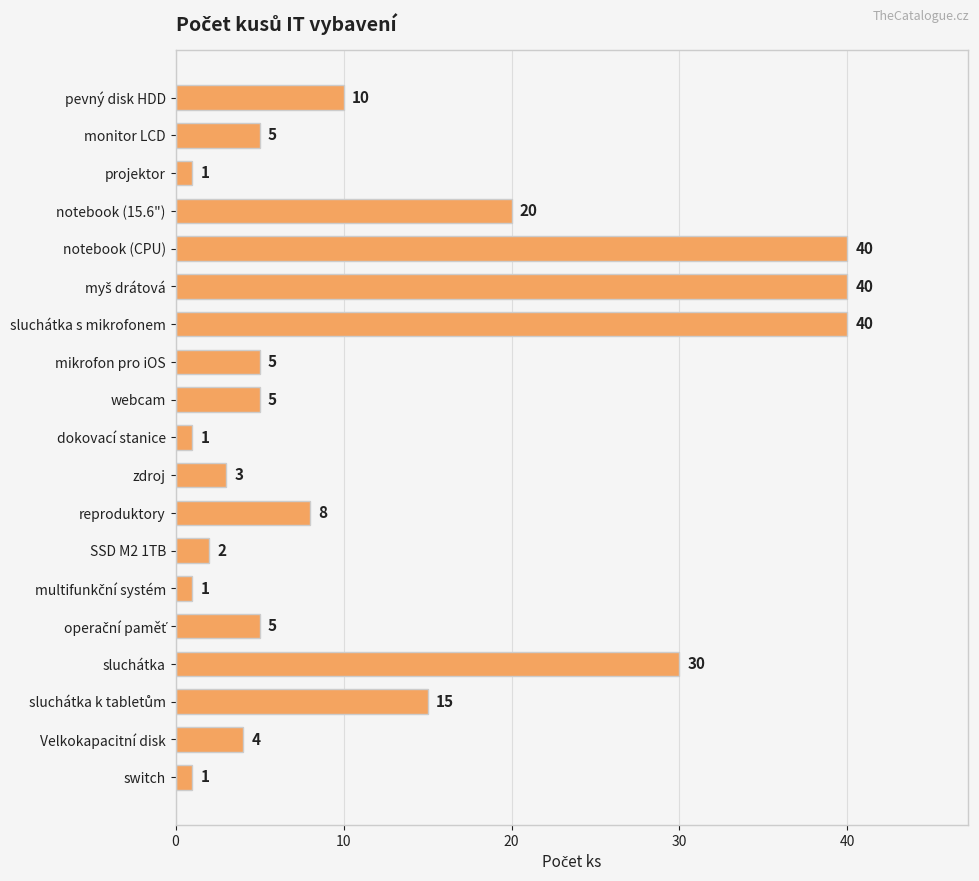

Reading top to bottom, extract all data points from this chart.

10	5	1	20	40	40	40	5	5	1	3	8	2	1	5	30	15	4	1